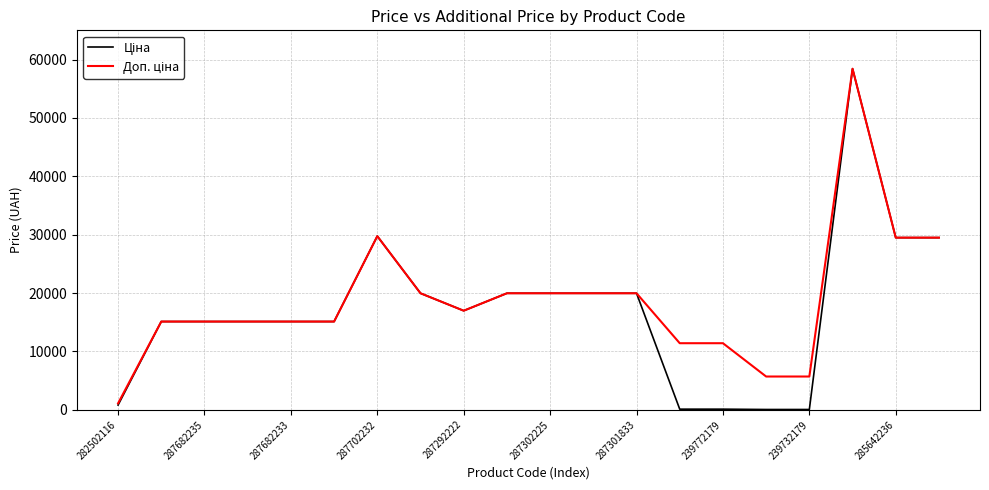

What is the greatest value displayed?

58426.5